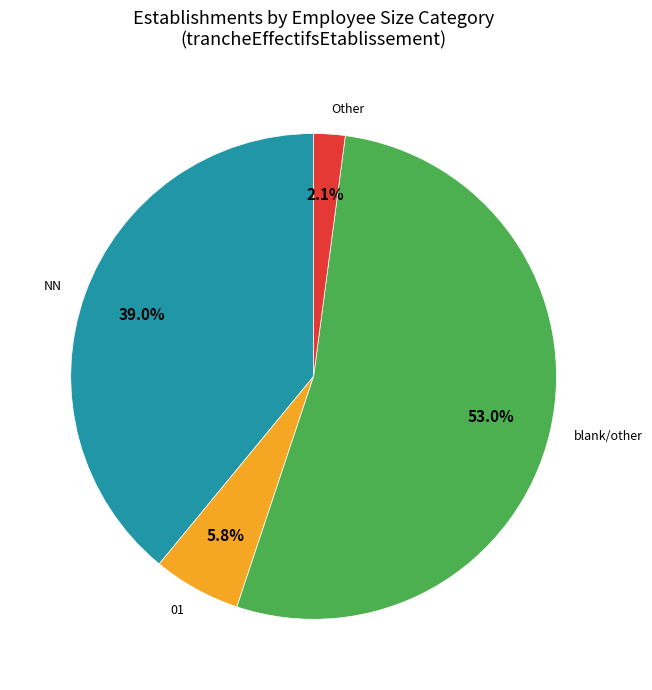

How many slices are in this pie chart?

4